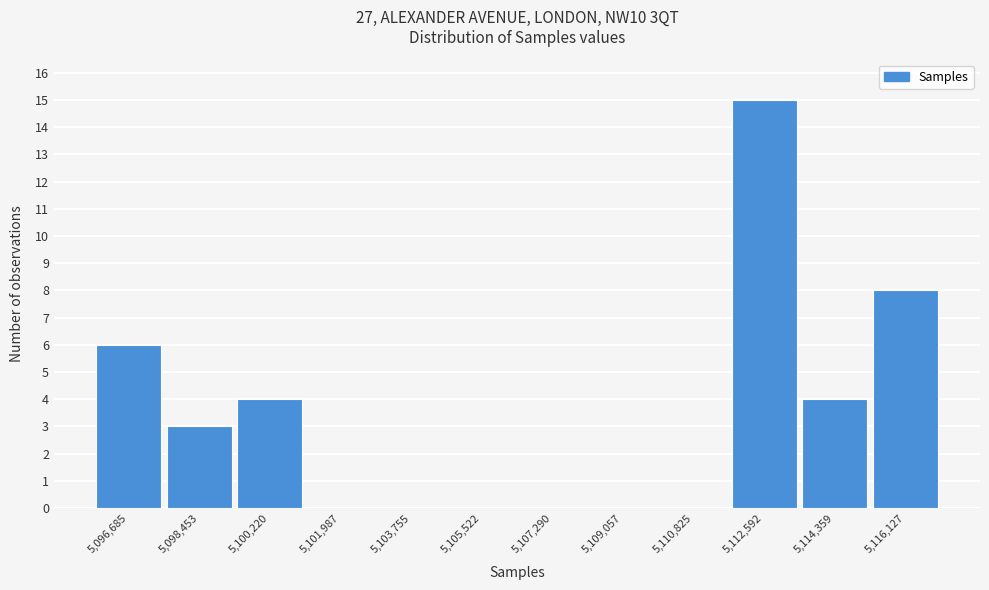

Reading left to right, list every bar in this chart as the range it spans on the x-axis followed by its height. Neither the bar edges nor the heights are printed on the chart, so give them approximately, as read against the axes.

5095800 to 5097600: 6
5097600 to 5099400: 3
5099400 to 5101200: 4
5101200 to 5102800: 0
5102800 to 5104600: 0
5104600 to 5106400: 0
5106400 to 5108200: 0
5108200 to 5110000: 0
5110000 to 5111800: 0
5111800 to 5113400: 15
5113400 to 5115200: 4
5115200 to 5117000: 8